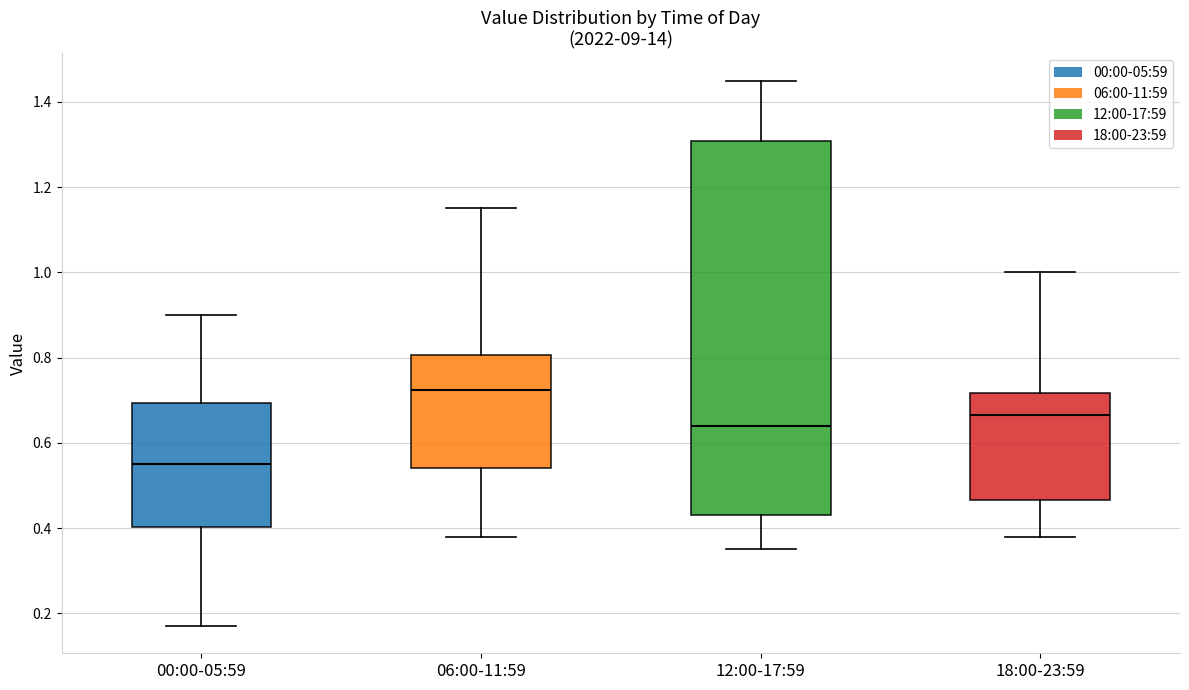

Reading left to right, read every box against the y-axis: the position of its median line, the range the box covers, and the ends of its whiskers. The values are not printed on the chart, so give them approximately, as read against the axis.

00:00-05:59: median 0.56, box 0.40 to 0.70, whiskers 0.18 to 0.90
06:00-11:59: median 0.72, box 0.54 to 0.80, whiskers 0.38 to 1.16
12:00-17:59: median 0.64, box 0.44 to 1.30, whiskers 0.36 to 1.46
18:00-23:59: median 0.66, box 0.46 to 0.72, whiskers 0.38 to 1.00